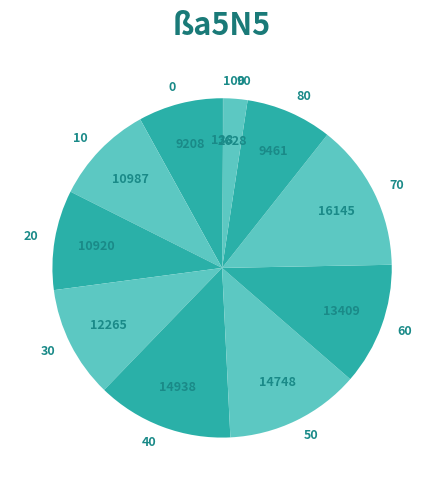

Combined, do 60 and 70 account for over 50%?

No